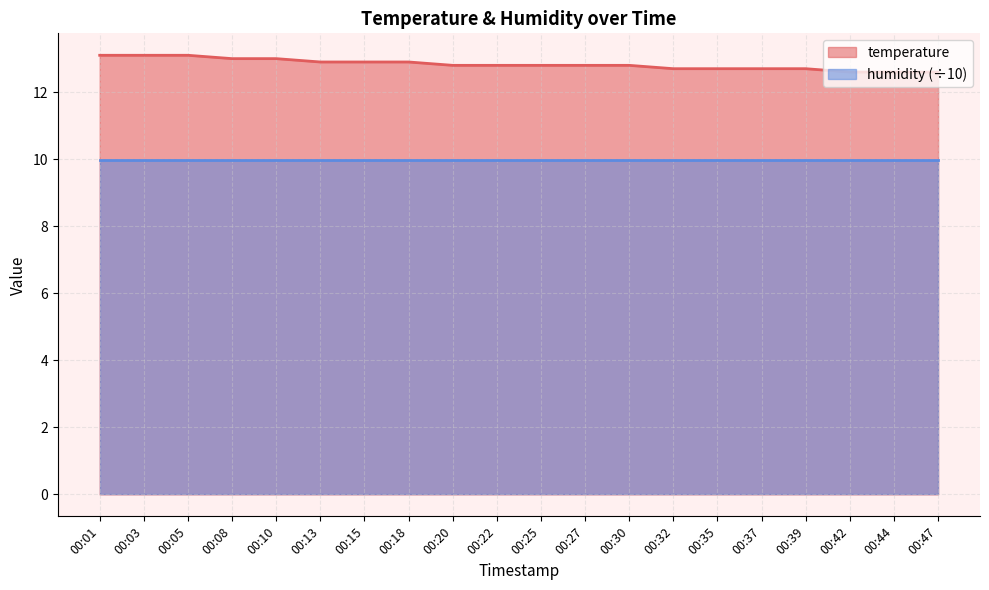

What is the change in value from 00:35 to 00:47?

-0.1